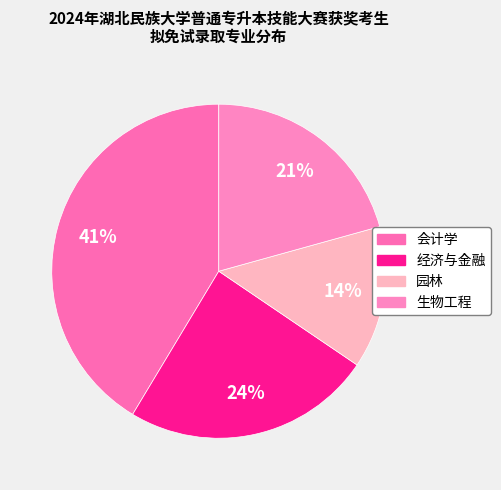

True or false: 会计学 accounts for 41% of the total.

True